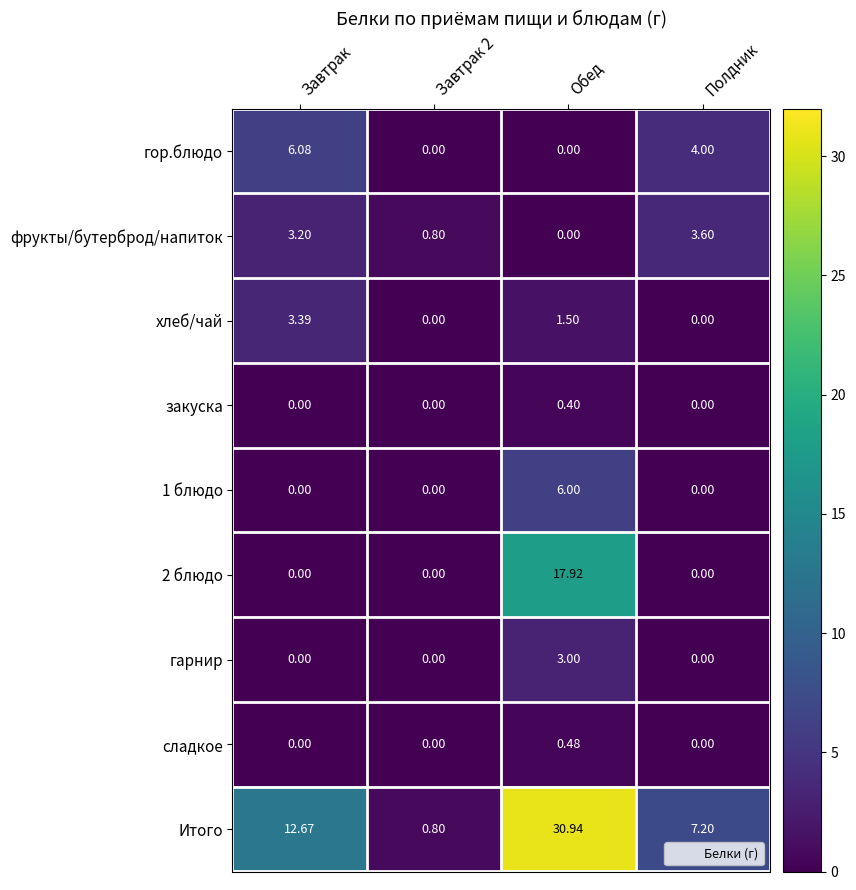

Between Завтрак and Полдник, which series saw the biggest shift?

Итого